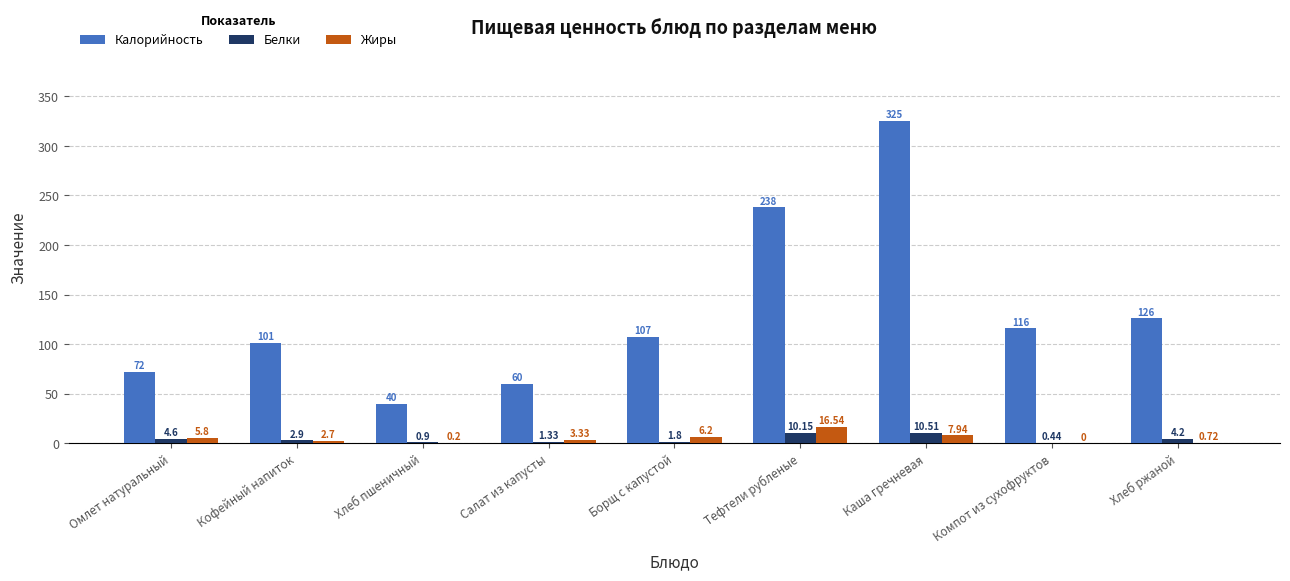

Between Хлеб пшеничный and Салат из капусты, which series saw the biggest shift?

Калорийность